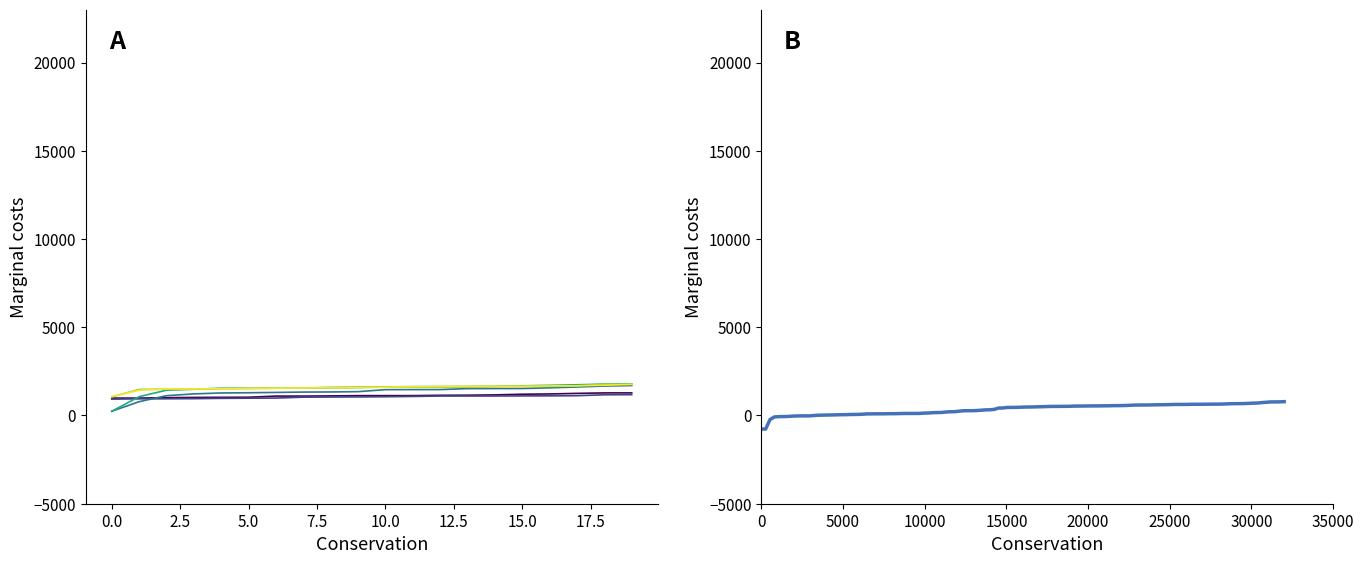

What is the spread (max minus min) of values at 1?

829.7